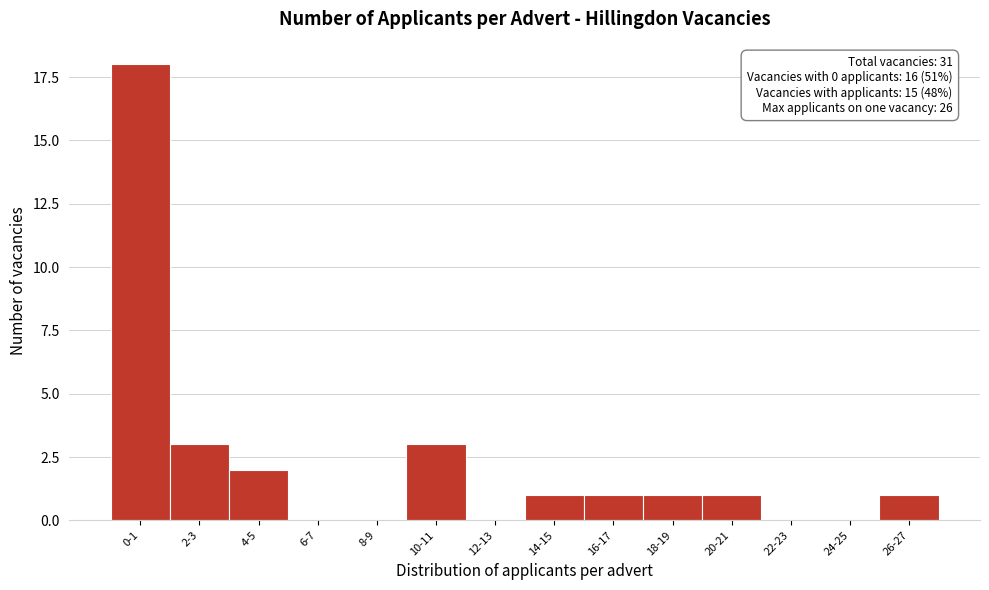

Reading right to left, extract all data points from this chart.

26-27=1	24-25=0	22-23=0	20-21=1	18-19=1	16-17=1	14-15=1	12-13=0	10-11=3	8-9=0	6-7=0	4-5=2	2-3=3	0-1=18